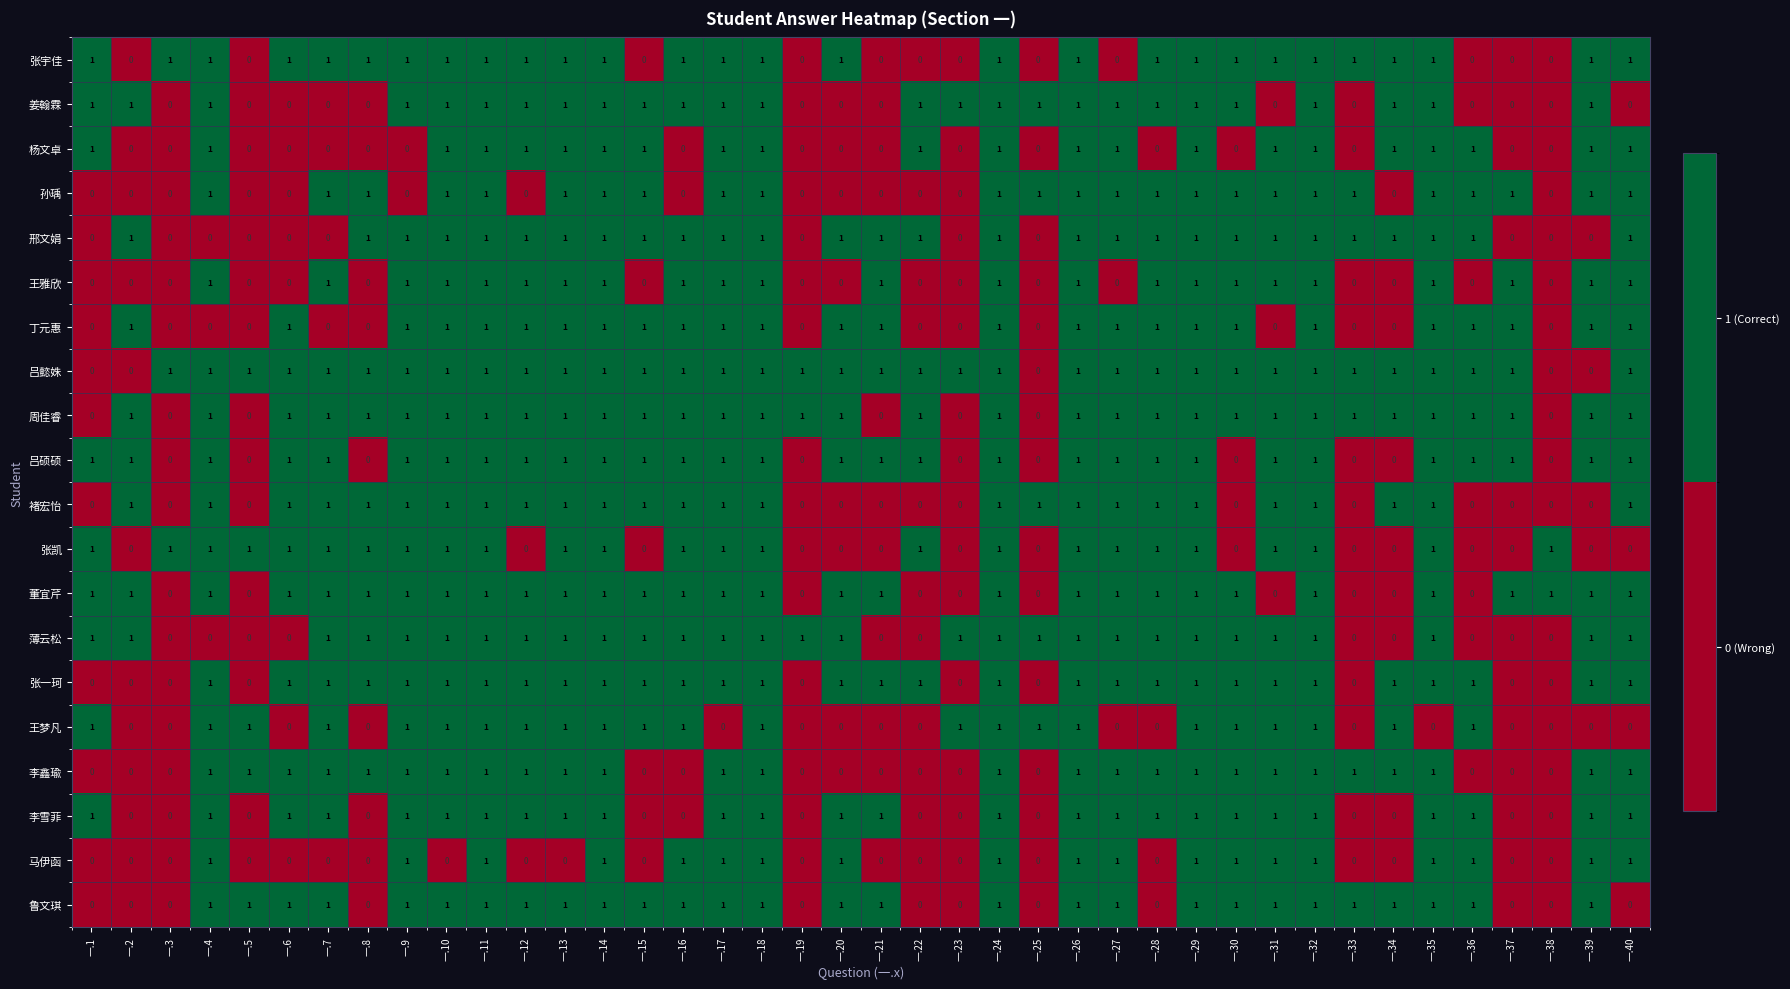

Is it true that 孙瑀 equals 2 at 一.13?

False